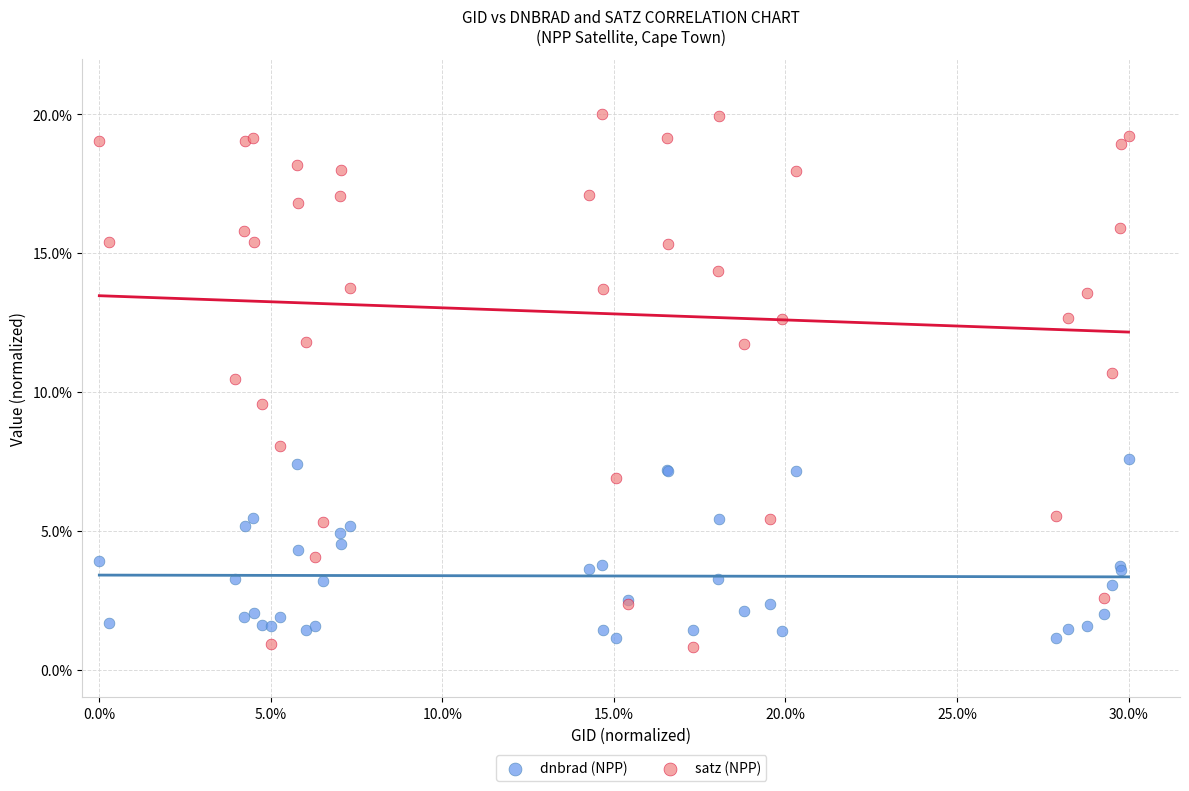

Which series has the largest Y range (max minus min)?

satz (NPP)